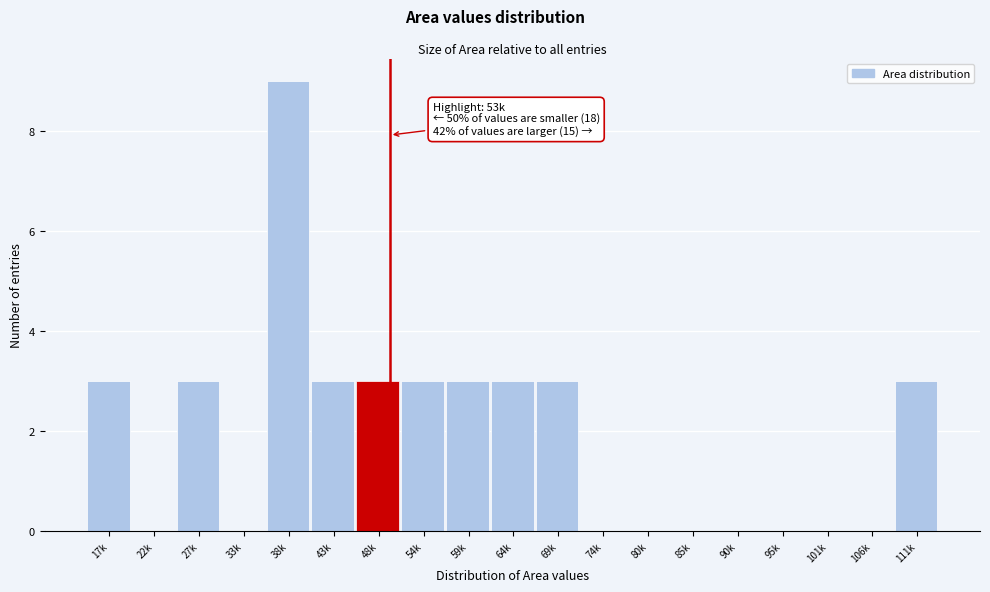

Reading left to right, what are all the values shown in this chart?

17k=3	22k=0	27k=3	33k=0	38k=9	43k=3	48k=3	54k=3	59k=3	64k=3	69k=3	74k=0	80k=0	85k=0	90k=0	95k=0	101k=0	106k=0	111k=3